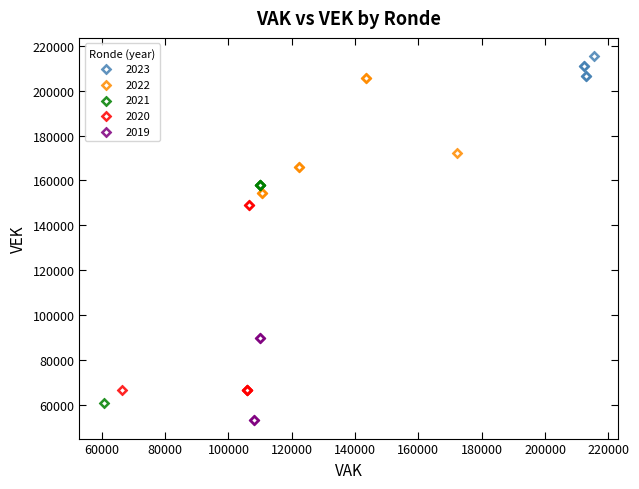

Which series contains the lowest Y value?

2019